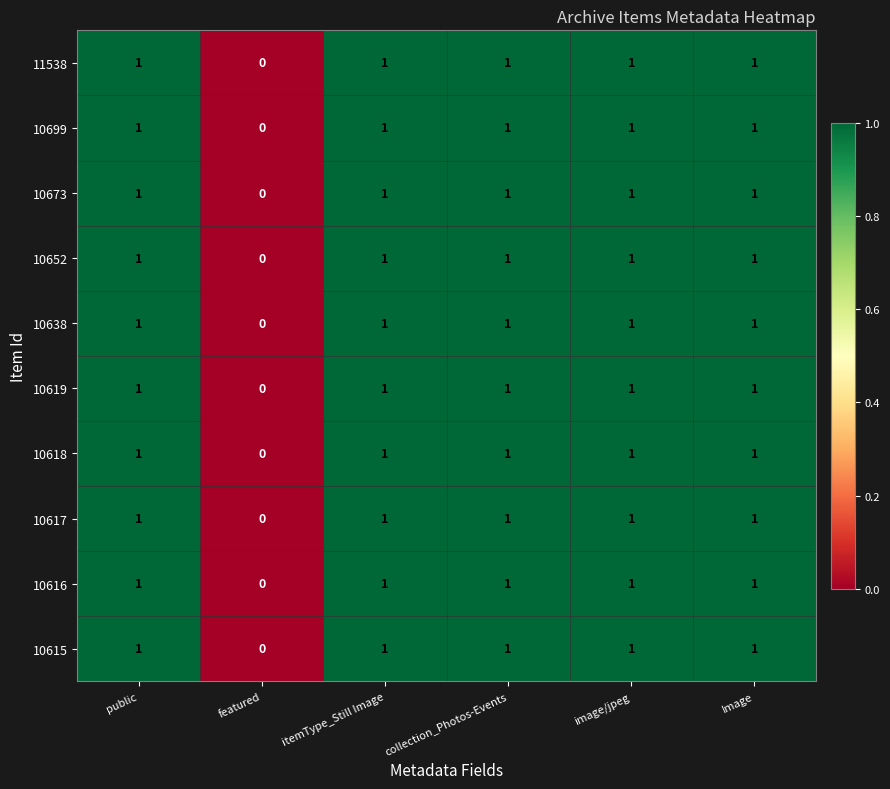

At which label does 11538 reach its minimum?

featured